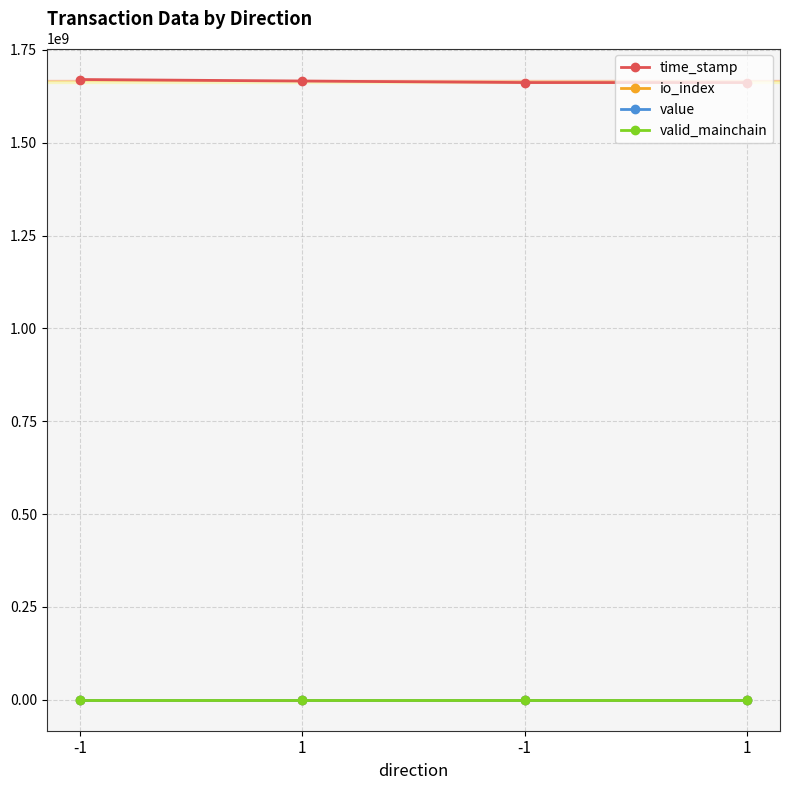

Reading left to right, extract all data points from this chart.

time_stamp: -1=1670294596.0	1=1666182923.0	-1=1662102112.0	1=1662066182.0
io_index: -1=23.0	1=3.0	-1=2.0	1=3.0
value: -1=18.3	1=18.3	-1=18.3	1=18.3
valid_mainchain: -1=1.0	1=1.0	-1=1.0	1=1.0